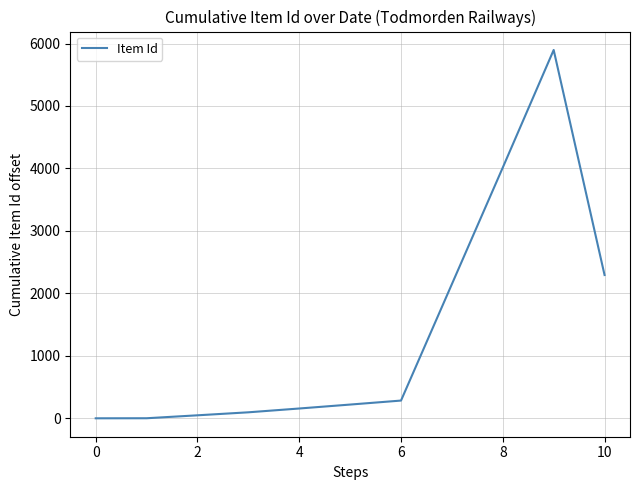

What is the difference between the maximum and minimum values?

5897